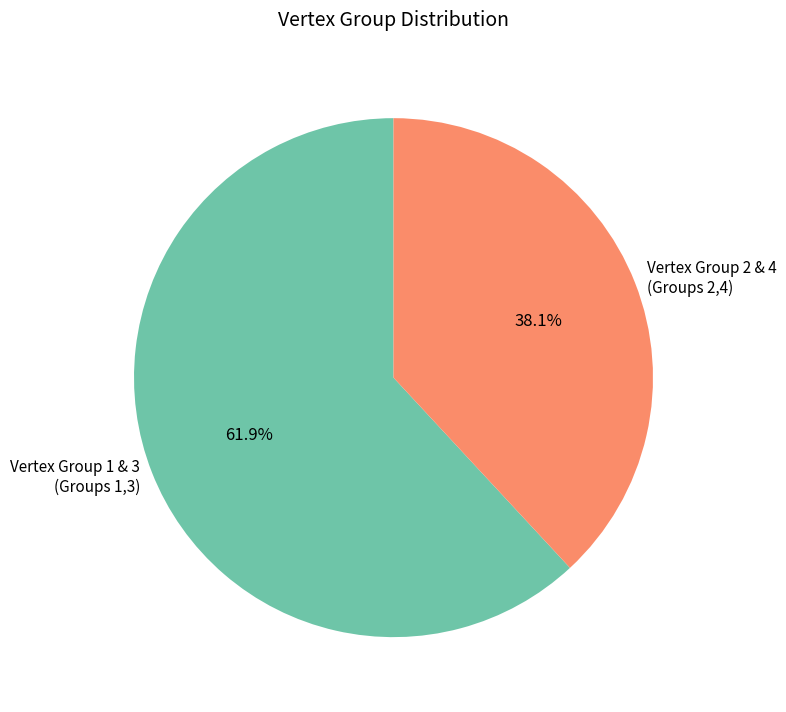

Which slice is the largest?

Vertex Group 1 & 3 (Groups 1,3)